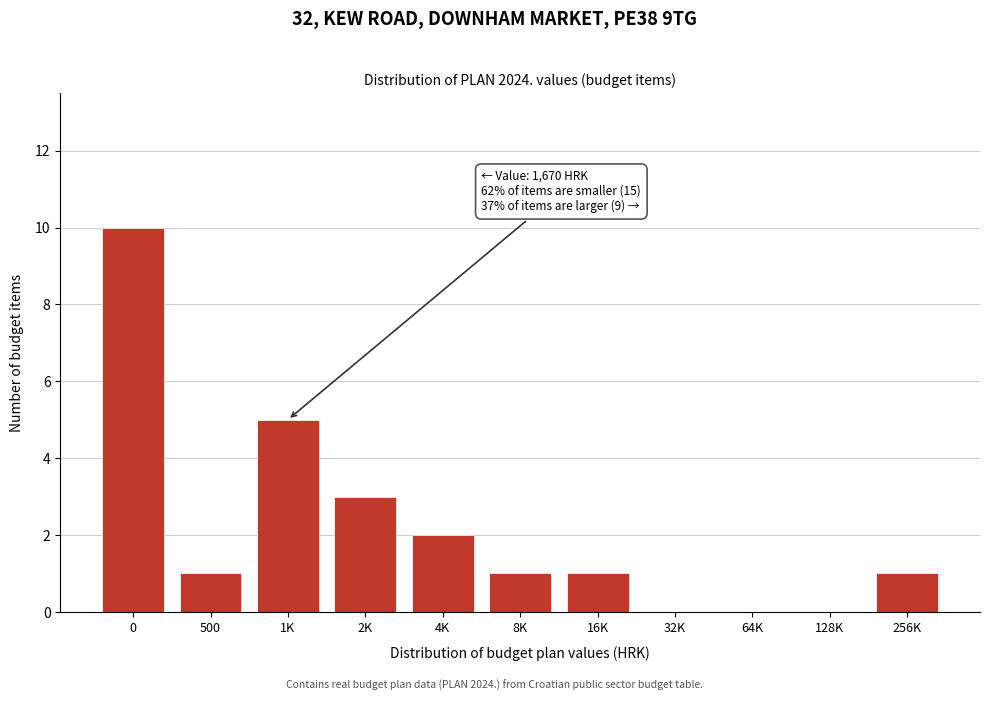

Reading right to left, list all the values displayed in this chart.

256K=1	128K=0	64K=0	32K=0	16K=1	8K=1	4K=2	2K=3	1K=5	500=1	0=10